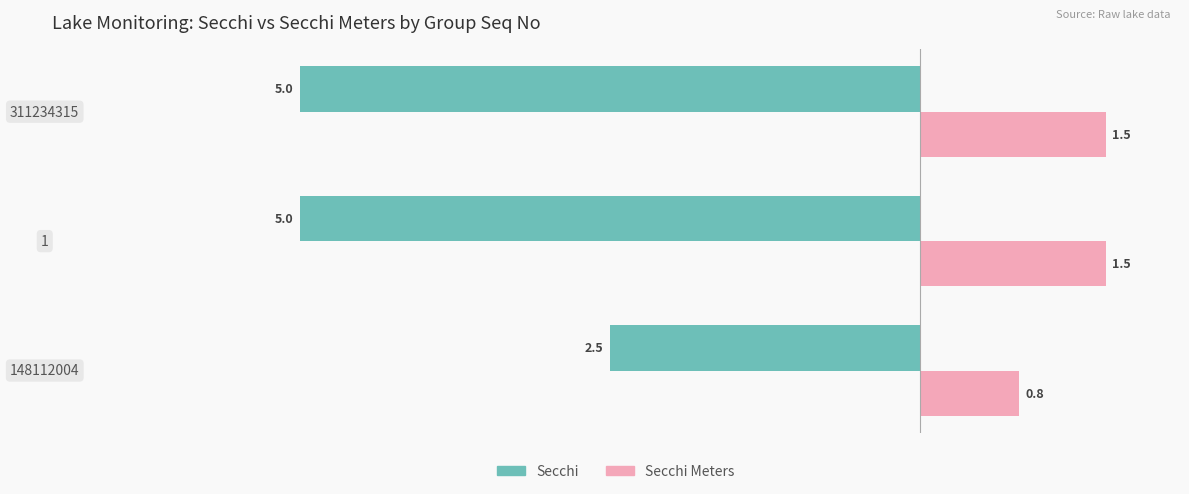

At which category is the sum across all series the highest?

148112004